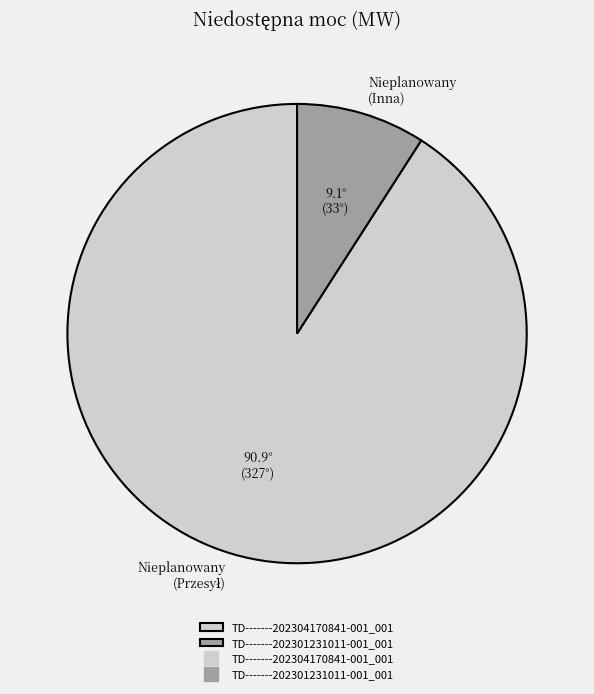

Does any single category account for the majority?

Yes